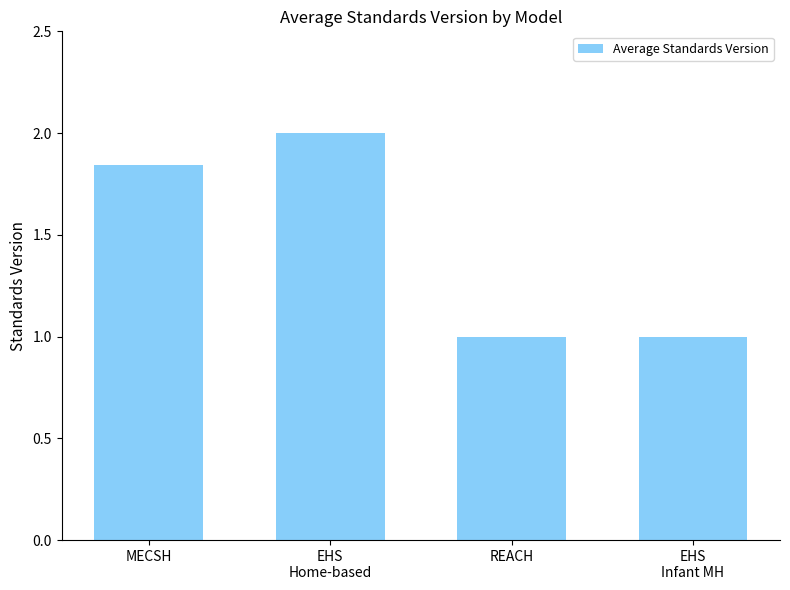

What is the change in value from MECSH to REACH?

-0.8